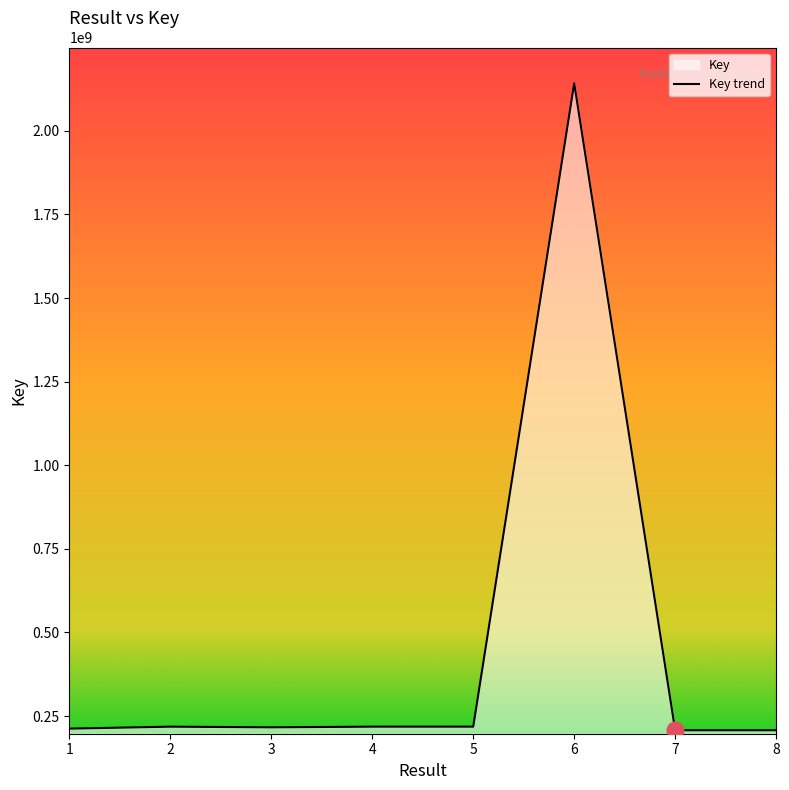

What is the sum of the values at 7 and 8?

415169048